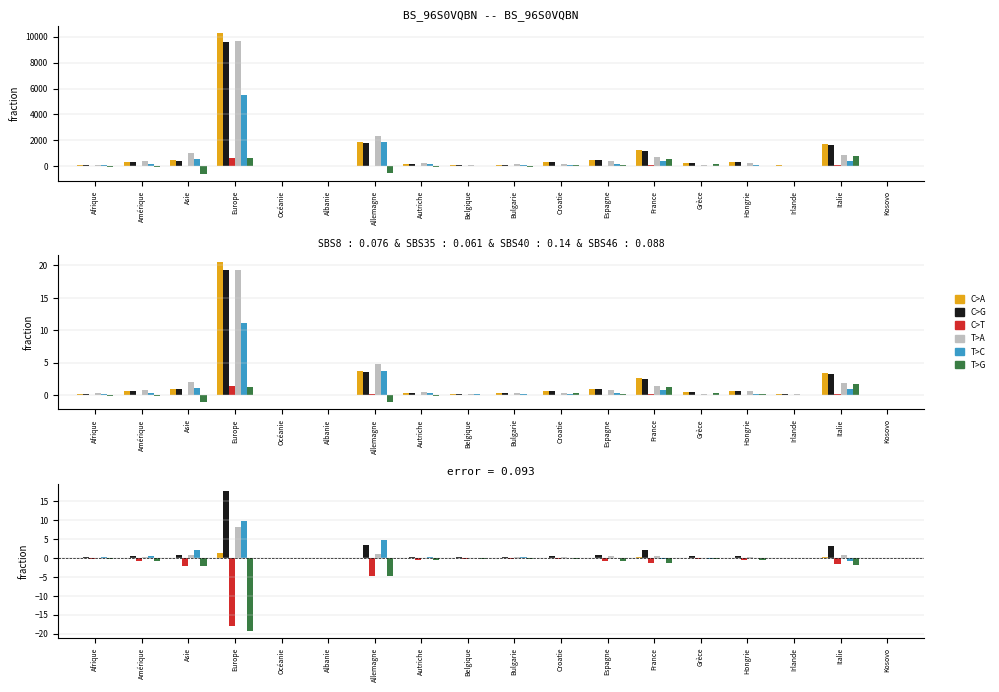

How many groups of bars are there?

18